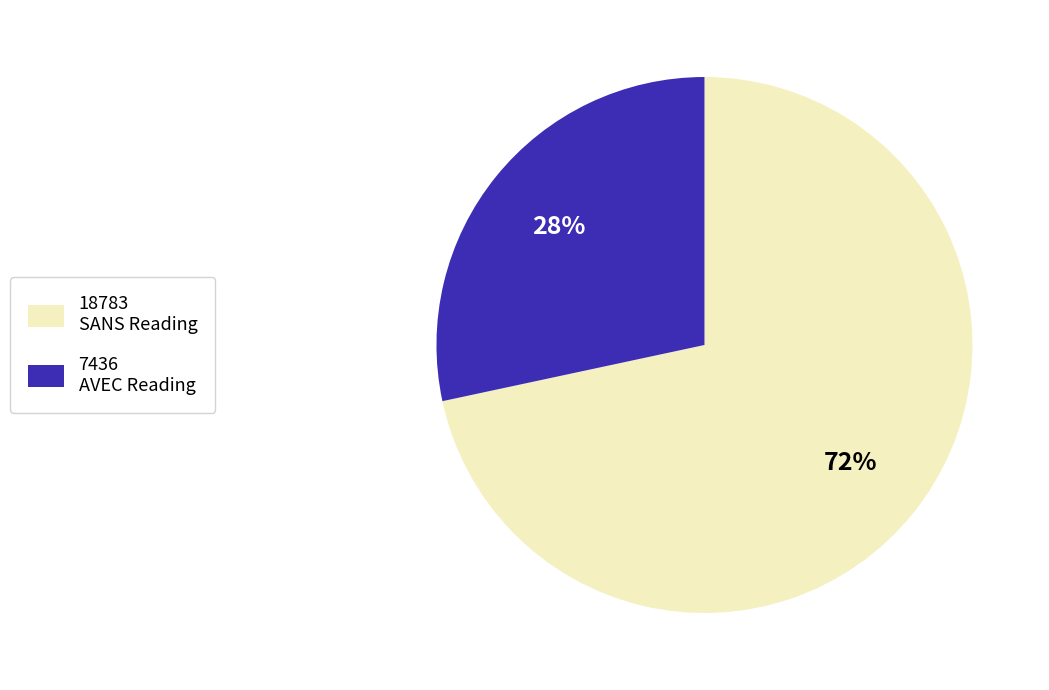

Rank the categories by value from highest to lowest.

18783 SANS Reading, 7436 AVEC Reading